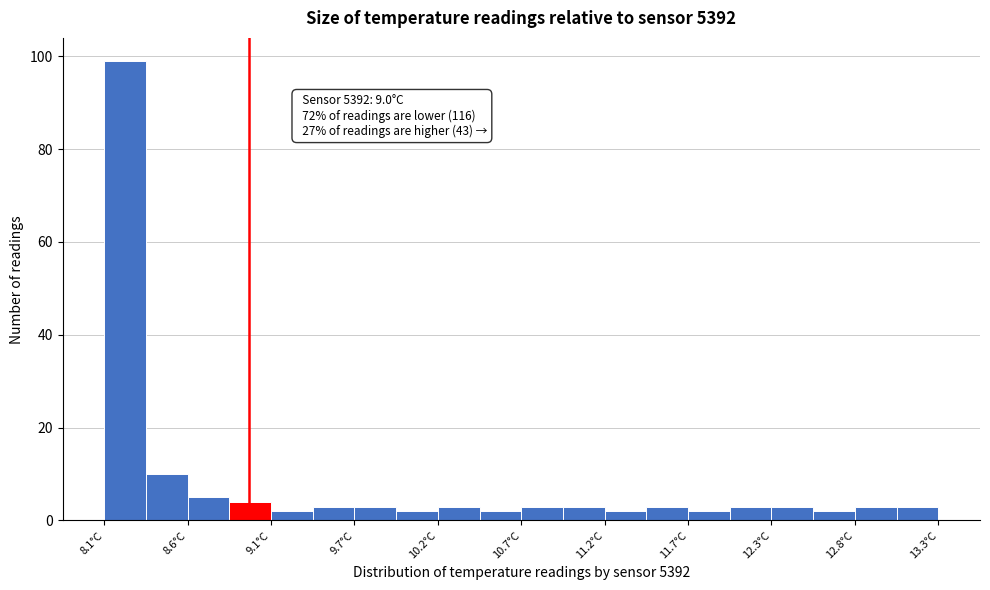

Read against the x-axis, roughly where is the centre of the tallest bar?

8.2